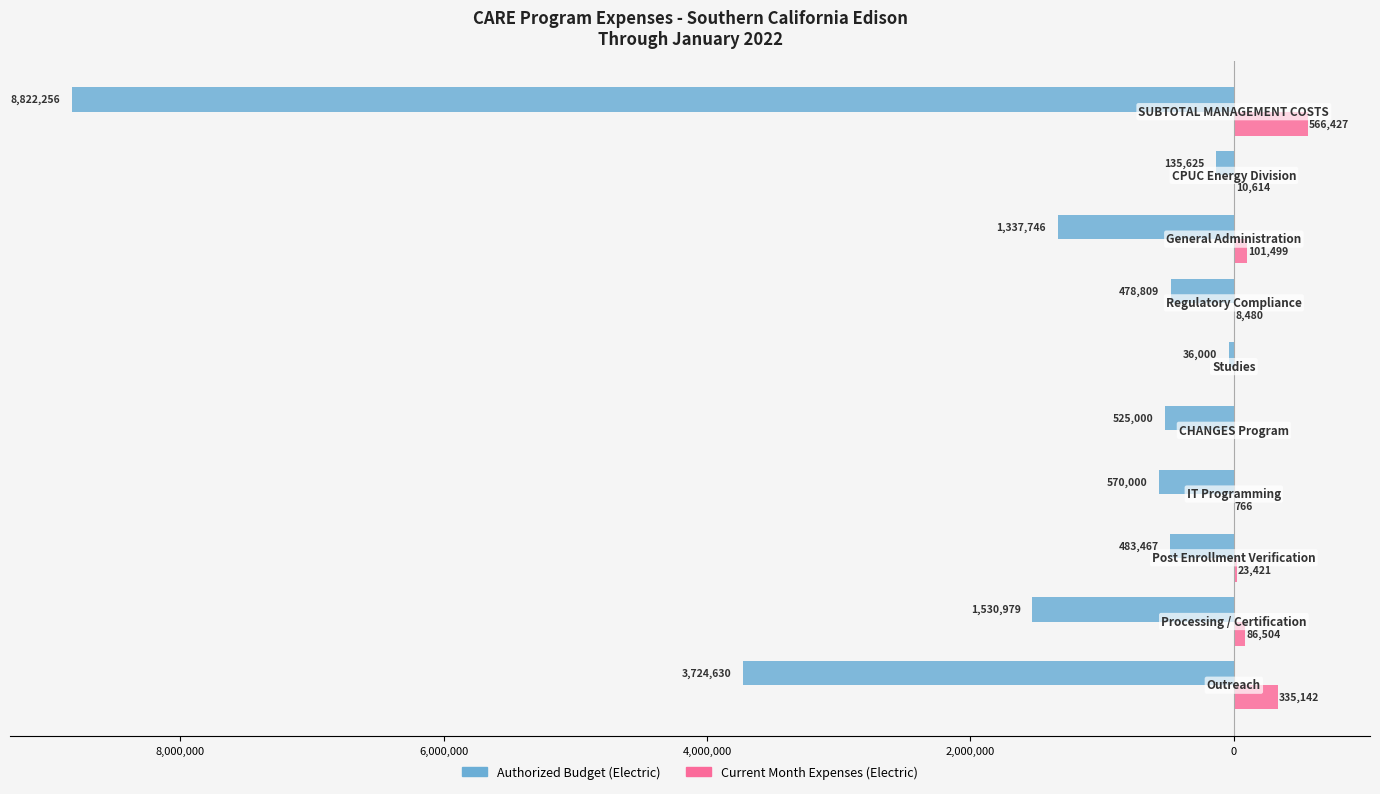

What are all the series names shown in the legend?

Authorized Budget (Electric), Current Month Expenses (Electric)